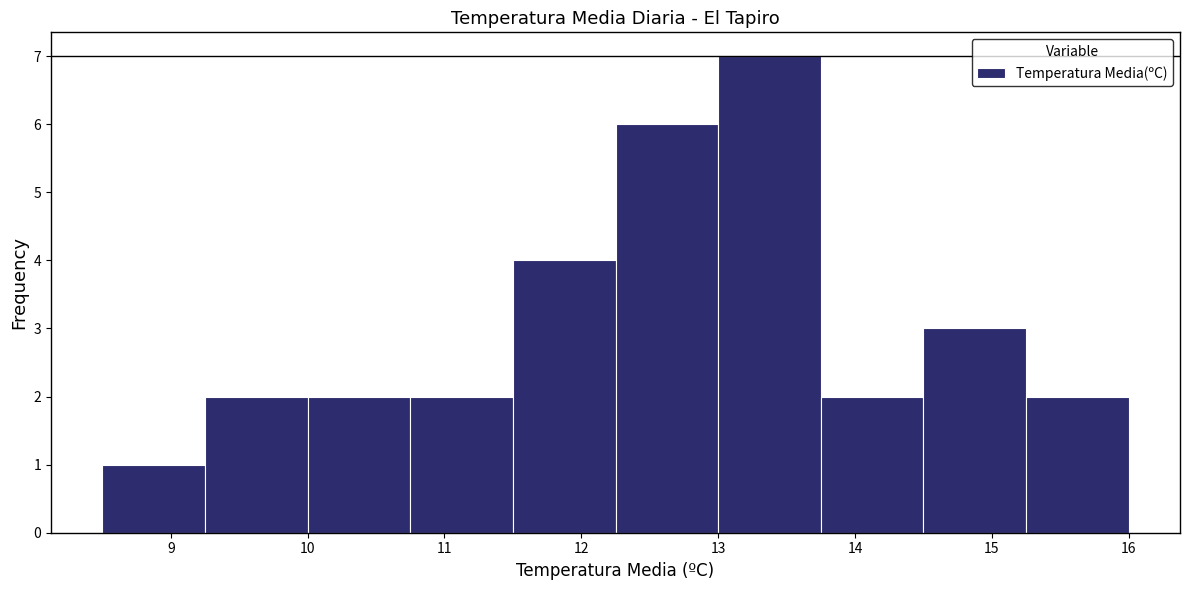

Reading left to right, transcribe this chart: for each bar, give the range it covers on the x-axis and its height. Neither the bar edges nor the heights are printed on the chart, so give them approximately, as read against the axes.

8.50 to 9.25: 1
9.25 to 10.00: 2
10.00 to 10.75: 2
10.75 to 11.50: 2
11.50 to 12.25: 4
12.25 to 13.00: 6
13.00 to 13.75: 7
13.75 to 14.50: 2
14.50 to 15.25: 3
15.25 to 16.00: 2